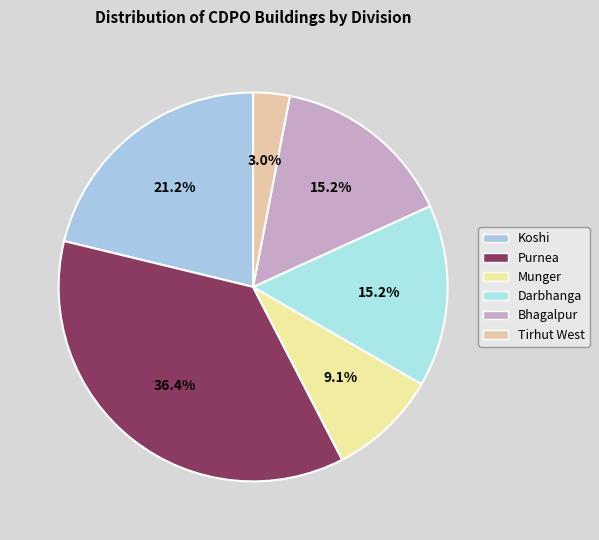

Which category has the smallest portion of the pie?

Tirhut West